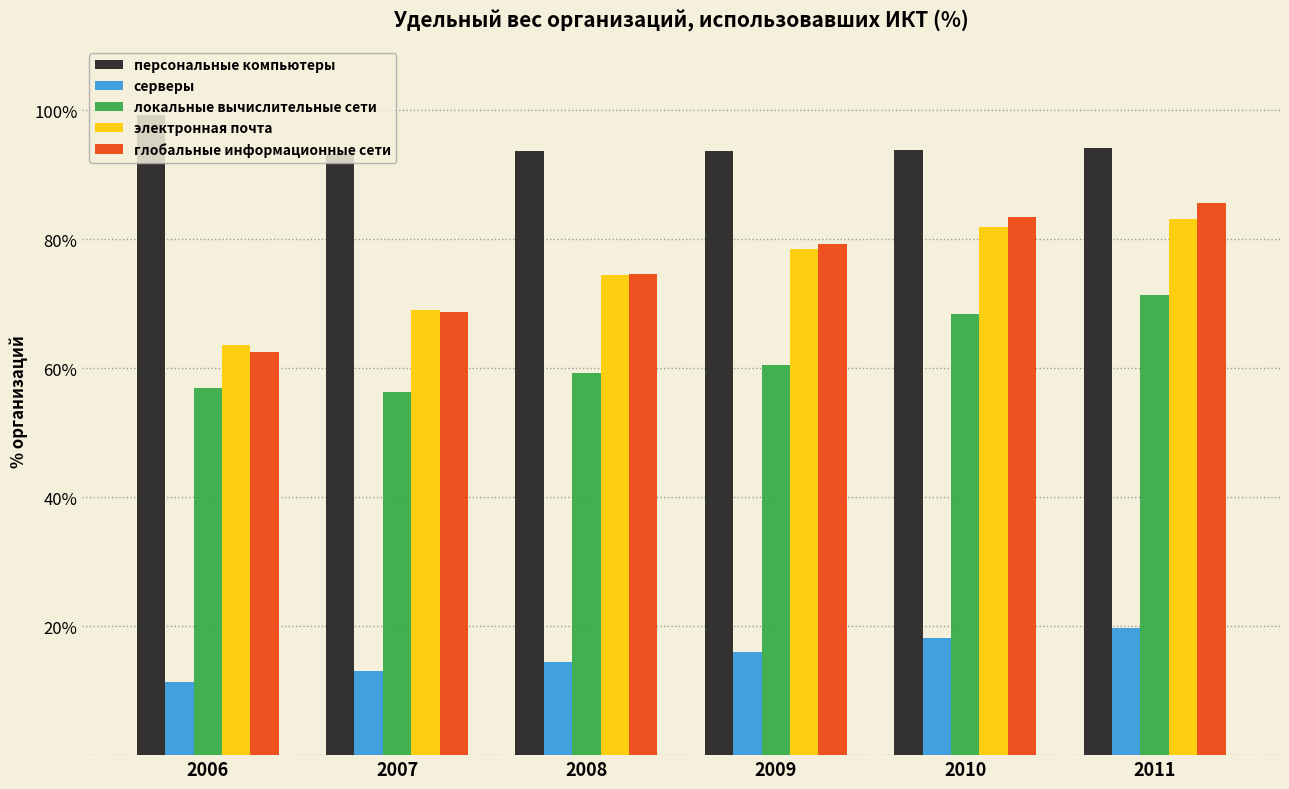

Where does the локальные вычислительные сети series first go above 60?

2009